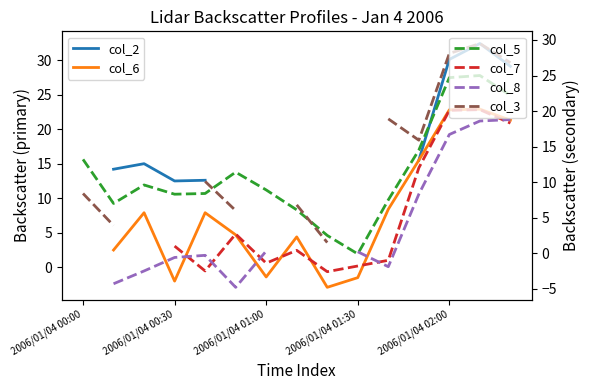

Which series has the largest range (max minus min)?

col_3